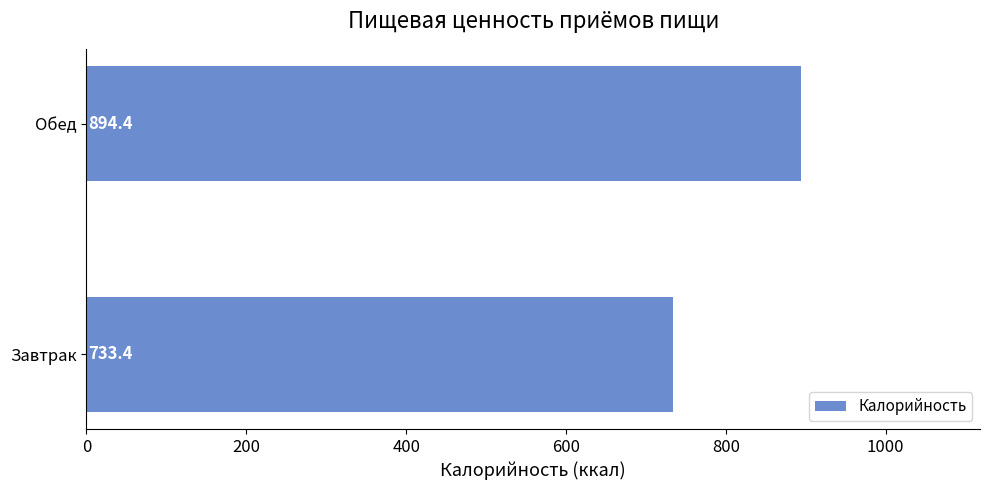

Reading bottom to top, what are all the values shown in this chart?

733.4	894.4